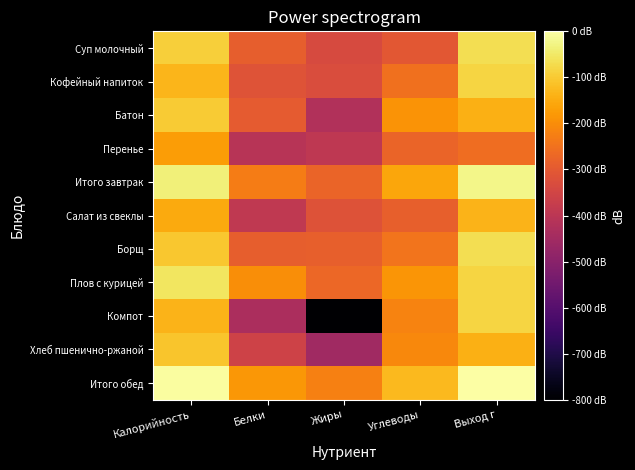

Which series has the widest spread of values?

Компот